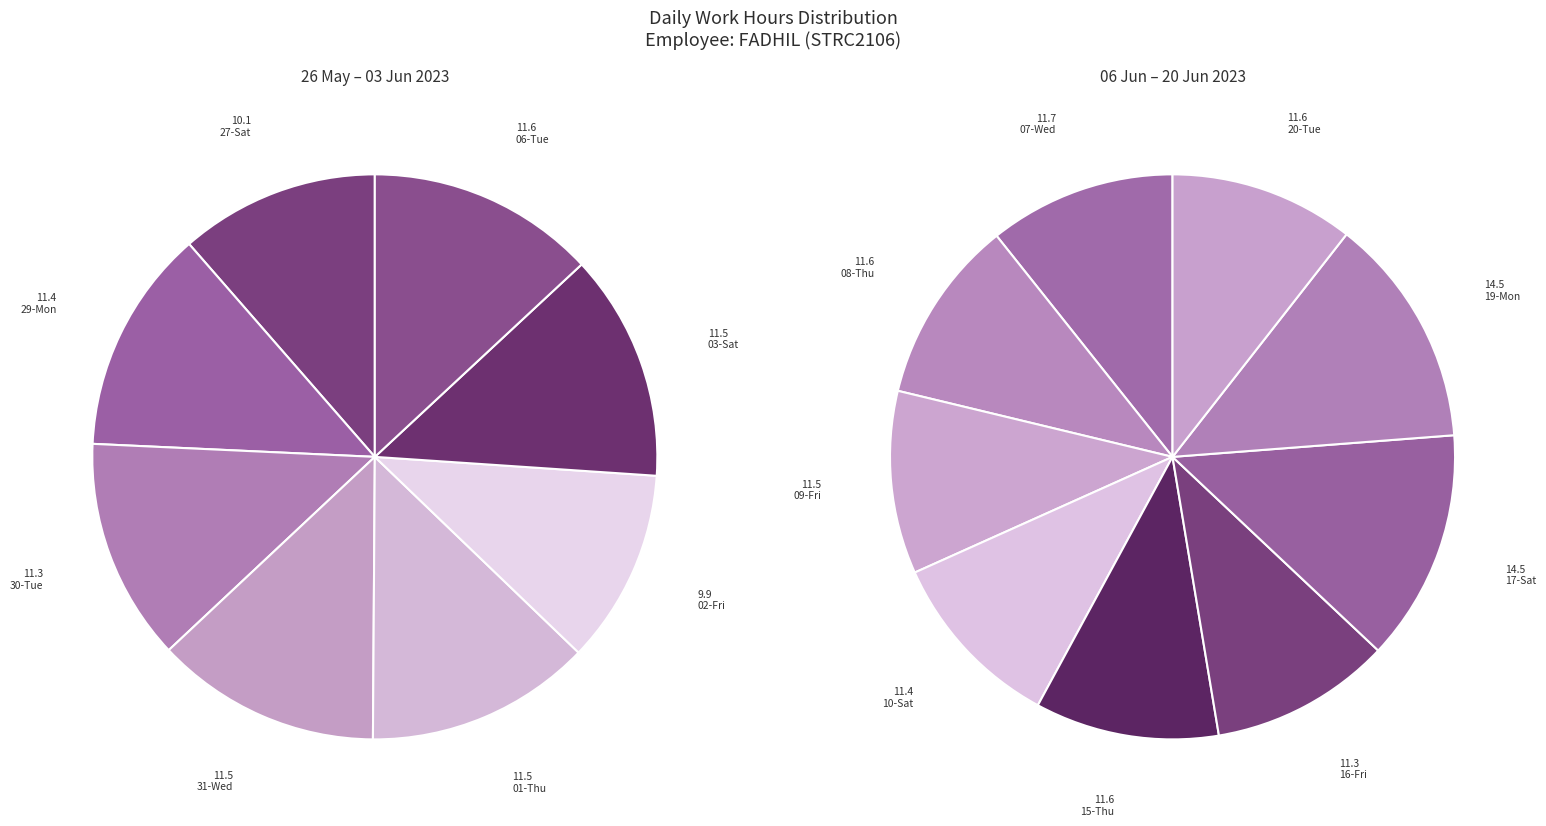

To the nearest percent, what portion does 06-Tue represent?

6%